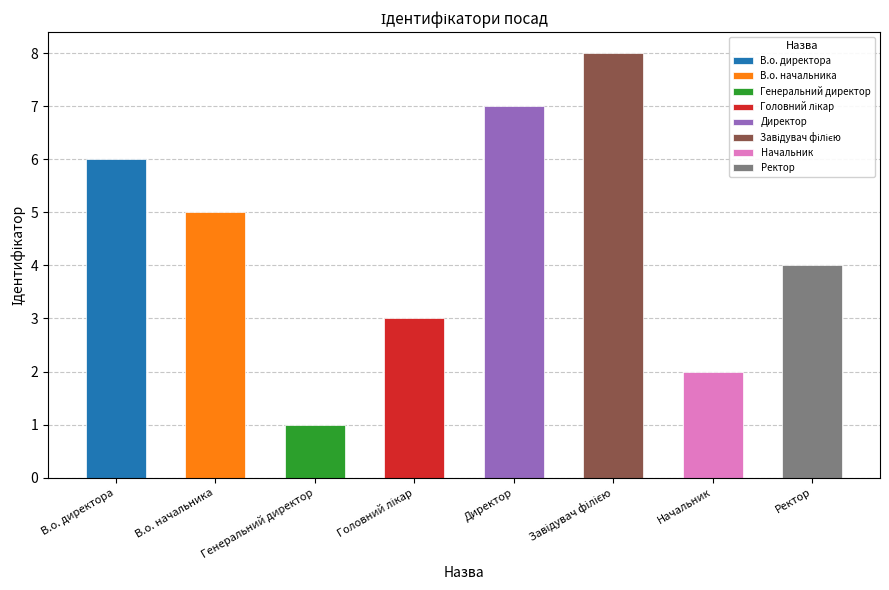

At which category does the chart reach its minimum across all series?

Генеральний директор